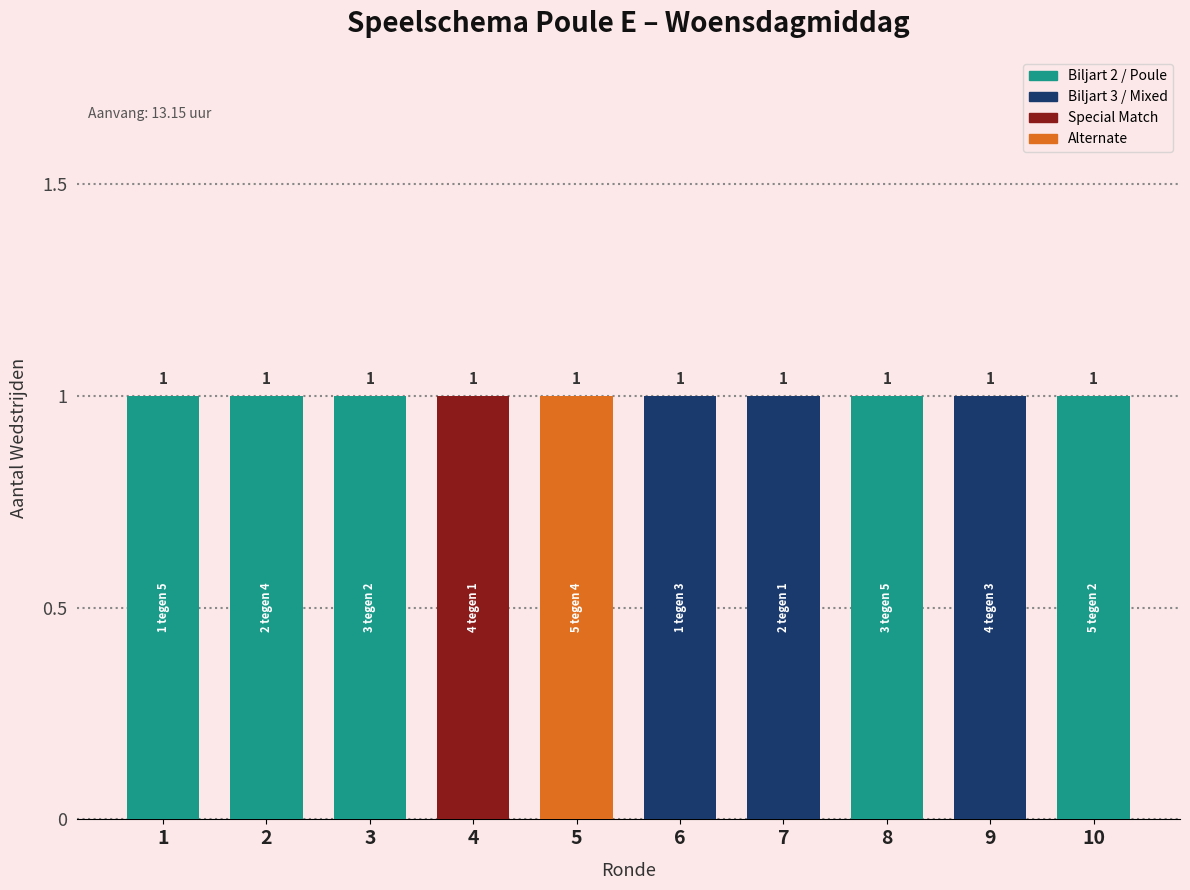

What is the label of the 10th bar from the left?

5 tegen 2